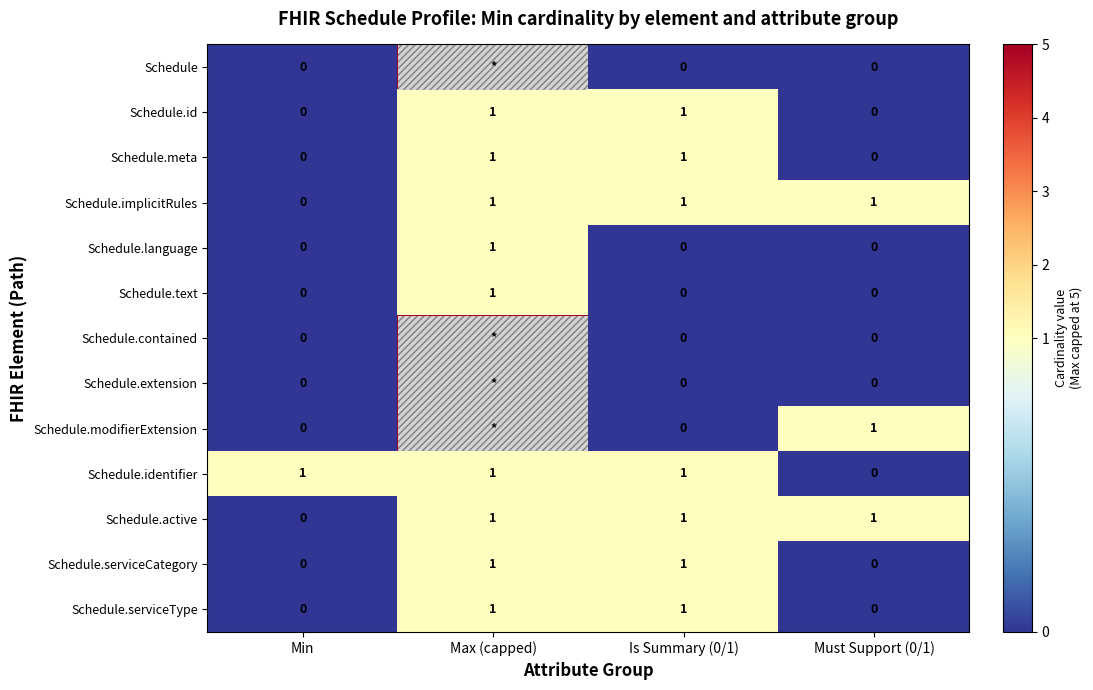

How many values in the Schedule.active series are below 1?

1